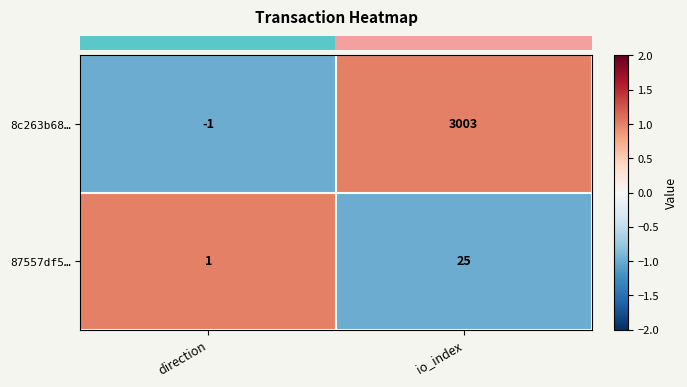

Where is 8c263b68… nearest to the value 1501?

direction